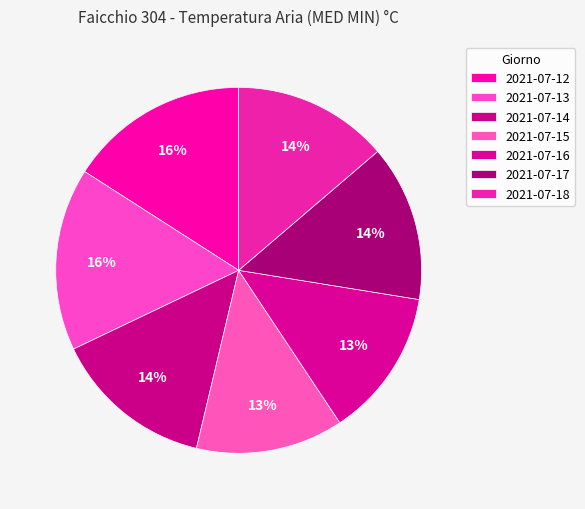

True or false: 2021-07-14 accounts for 14% of the total.

True